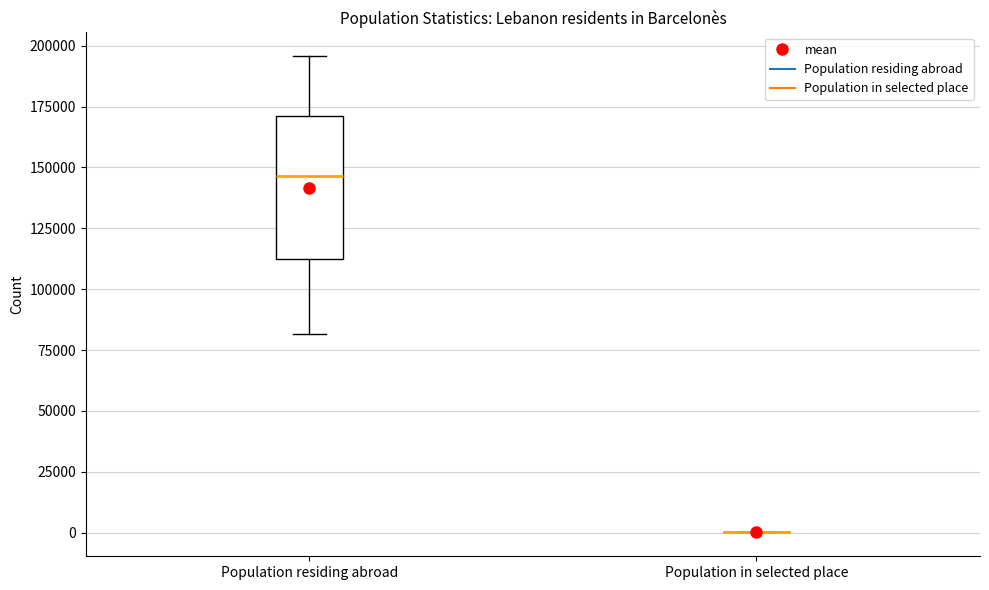

Reading left to right, transcribe this box plot: for each box, give where its median line is, the range the box spans, and where its two whiskers end, as read against the y-axis. The values are not printed on the chart, so give them approximately, as read against the axis.

Population residing abroad: median 145000, box 110000 to 170000, whiskers 80000 to 195000
Population in selected place: box collapsed to a line at 0, whiskers 0 to 0